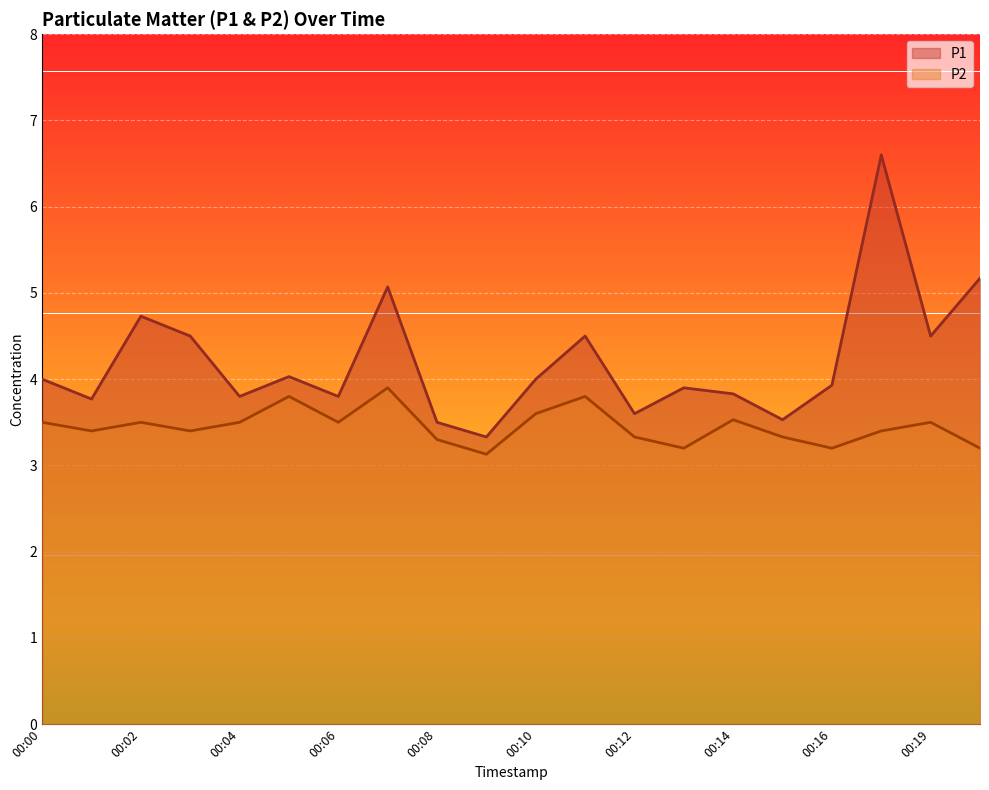

Is the value of P1 at 00:11 greater than the value of P2 at 00:15?

Yes